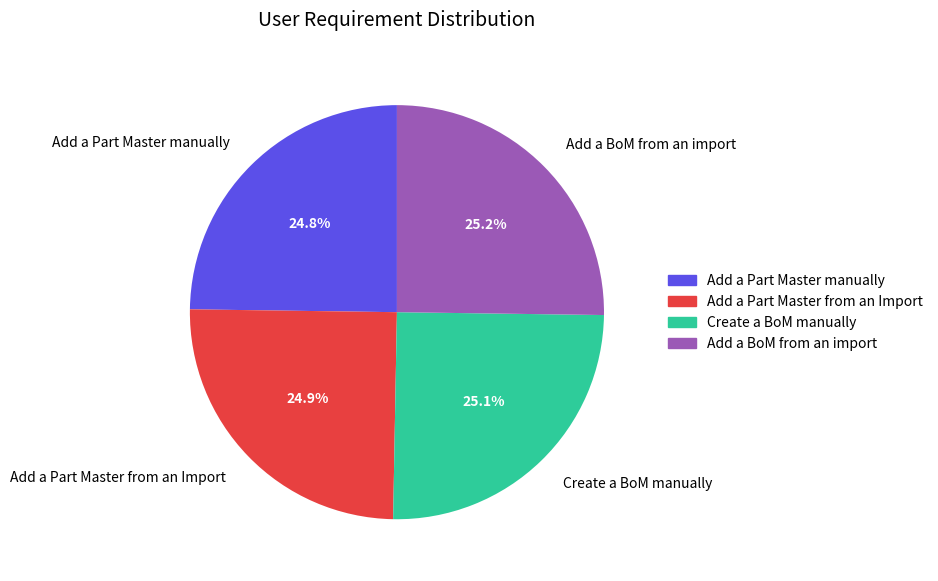

How many slices are in this pie chart?

4